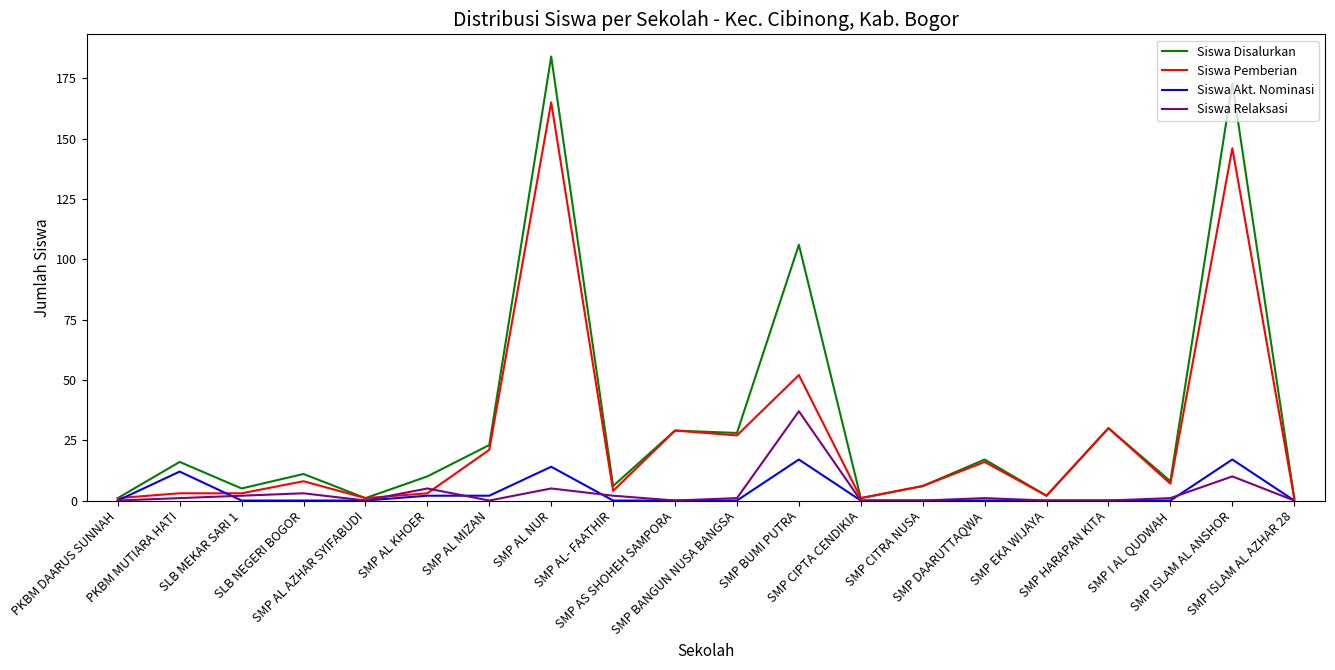

Which series has the largest range (max minus min)?

Siswa Disalurkan